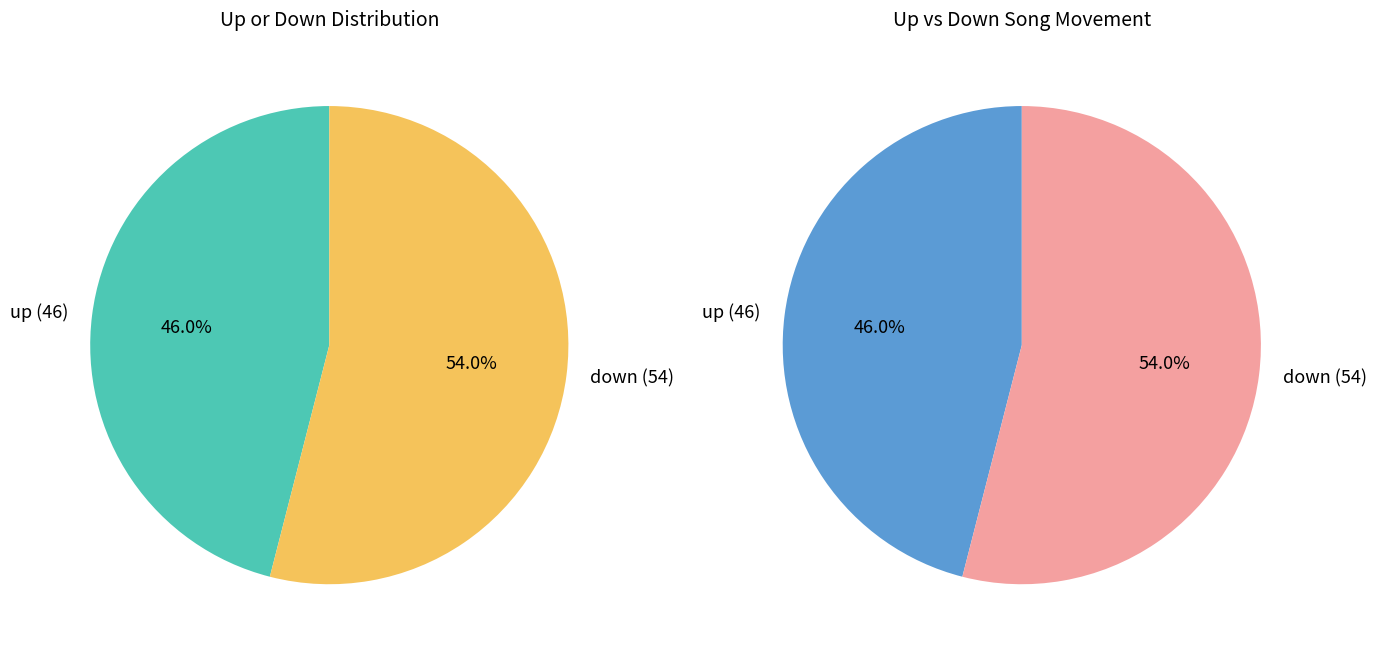

Between up and down, which is larger?

down